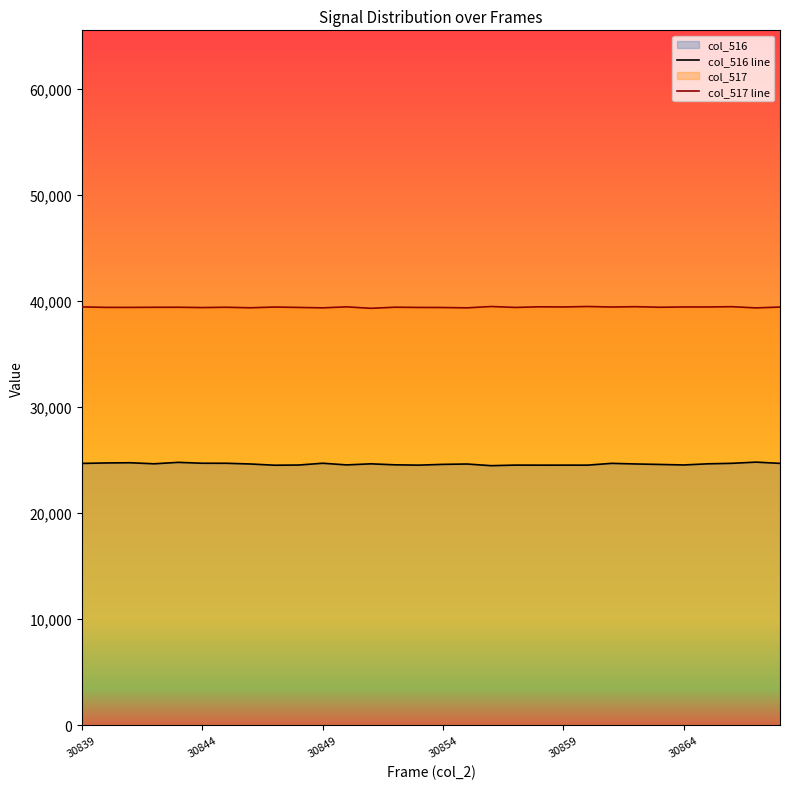

How many interior local valleys does the col_516 line series have?

8